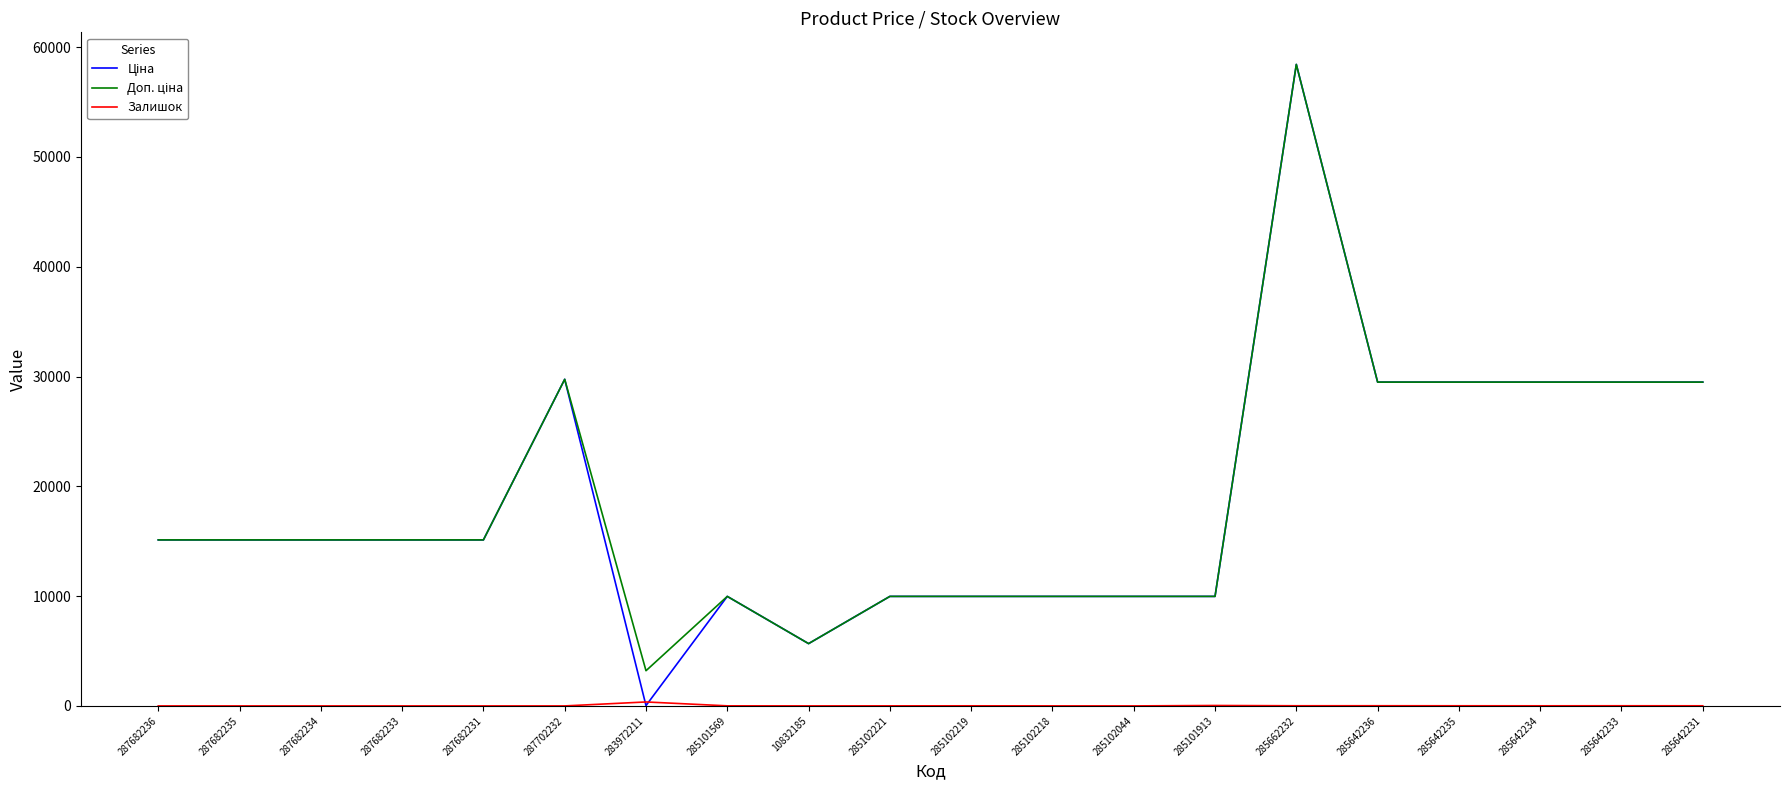

What is the total value across all series at 287702232?

59494.5